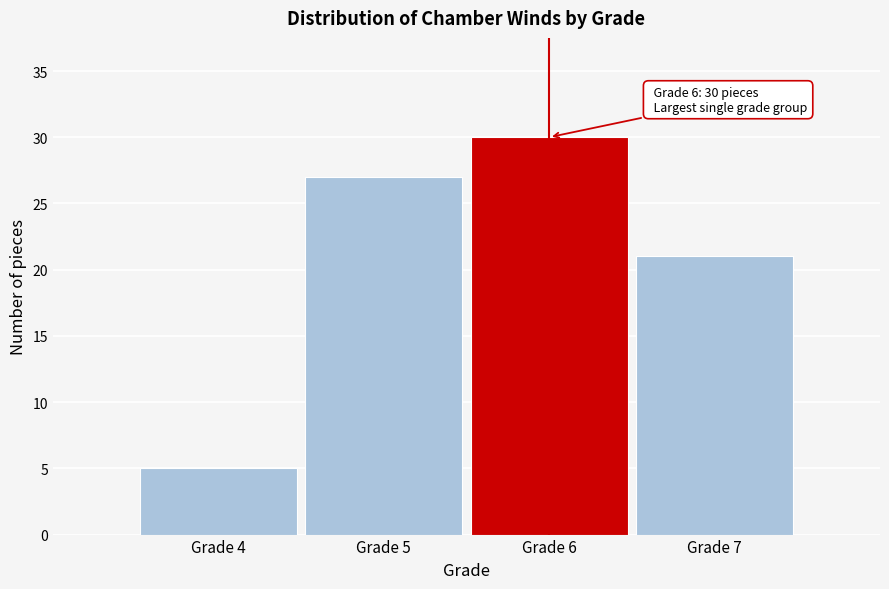

Reading left to right, extract all data points from this chart.

Grade 4=5	Grade 5=27	Grade 6=30	Grade 7=21